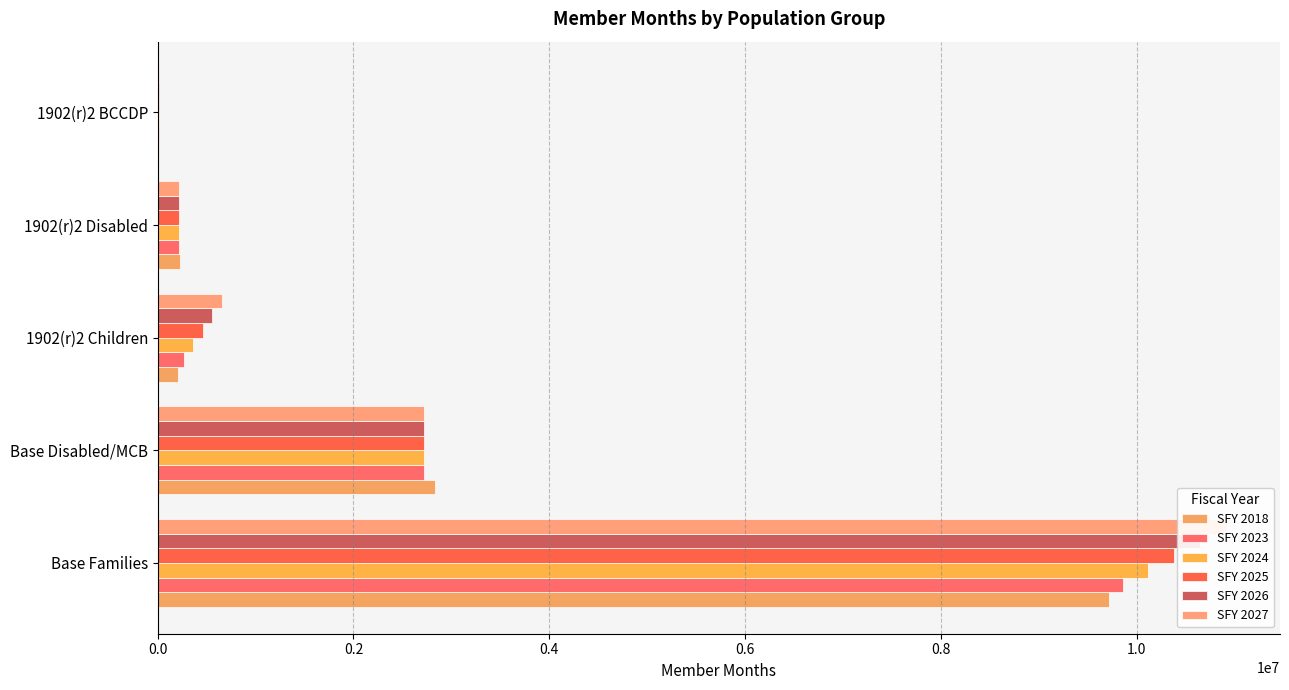

Reading left to right, list all the values displayed in this chart.

SFY 2018: 9717087.1	2837892.8	209812.7	227902.5	14876.6
SFY 2023: 9865195.3	2723343.8	270253.4	215426.3	13565.2
SFY 2024: 10118067.2	2723343.8	363360.3	215426.3	13565.2
SFY 2025: 10378019.5	2723343.8	459074.1	215426.3	13565.2
SFY 2026: 10645250.5	2723343.8	557468.0	215426.3	13565.2
SFY 2027: 10919963.9	2723343.8	658616.8	215426.3	13565.2